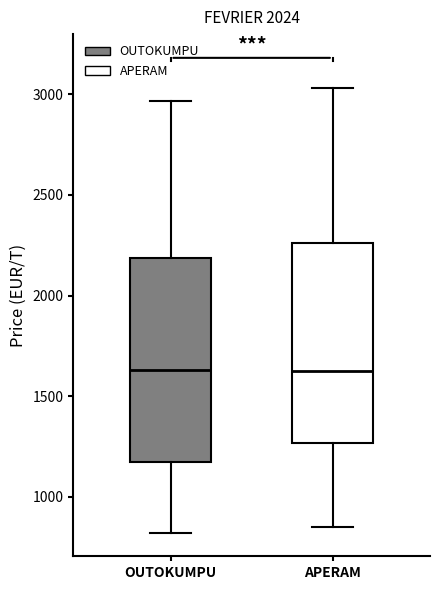

Where is the lower edge of the box for APERAM on the y-axis? The values are not printed on the chart, so give them approximately, as read against the axis.

1250